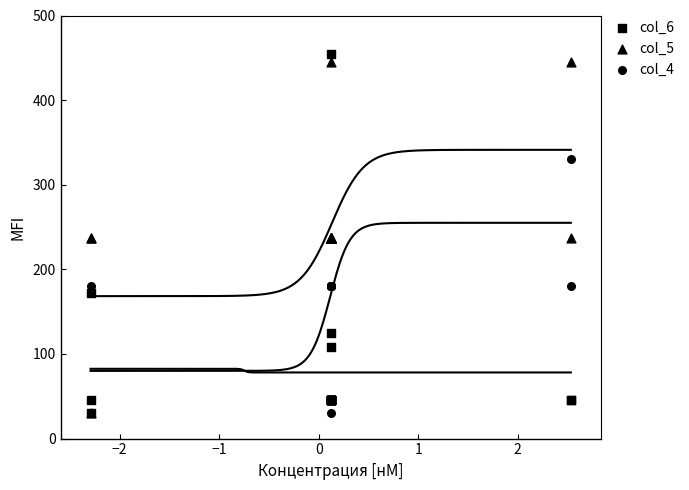

Which series reaches the maximum Y coordinate?

col_6